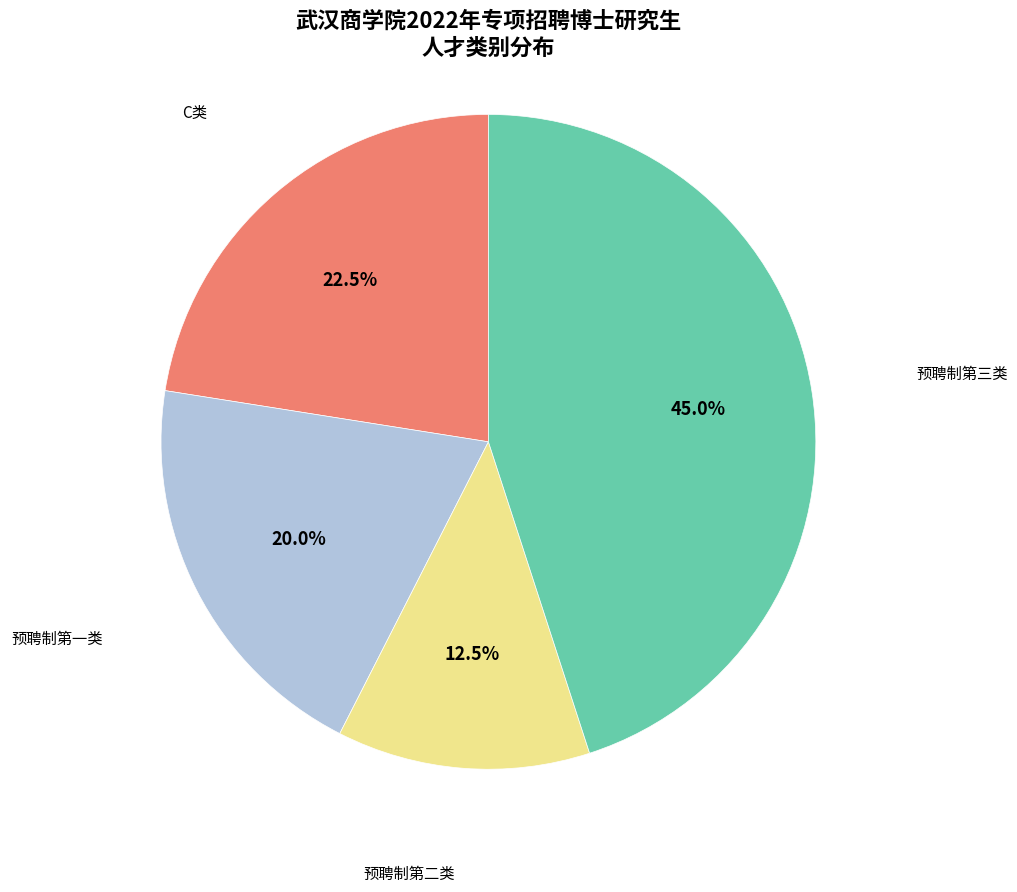

Between 预聘制第二类 and 预聘制第三类, which is larger?

预聘制第三类